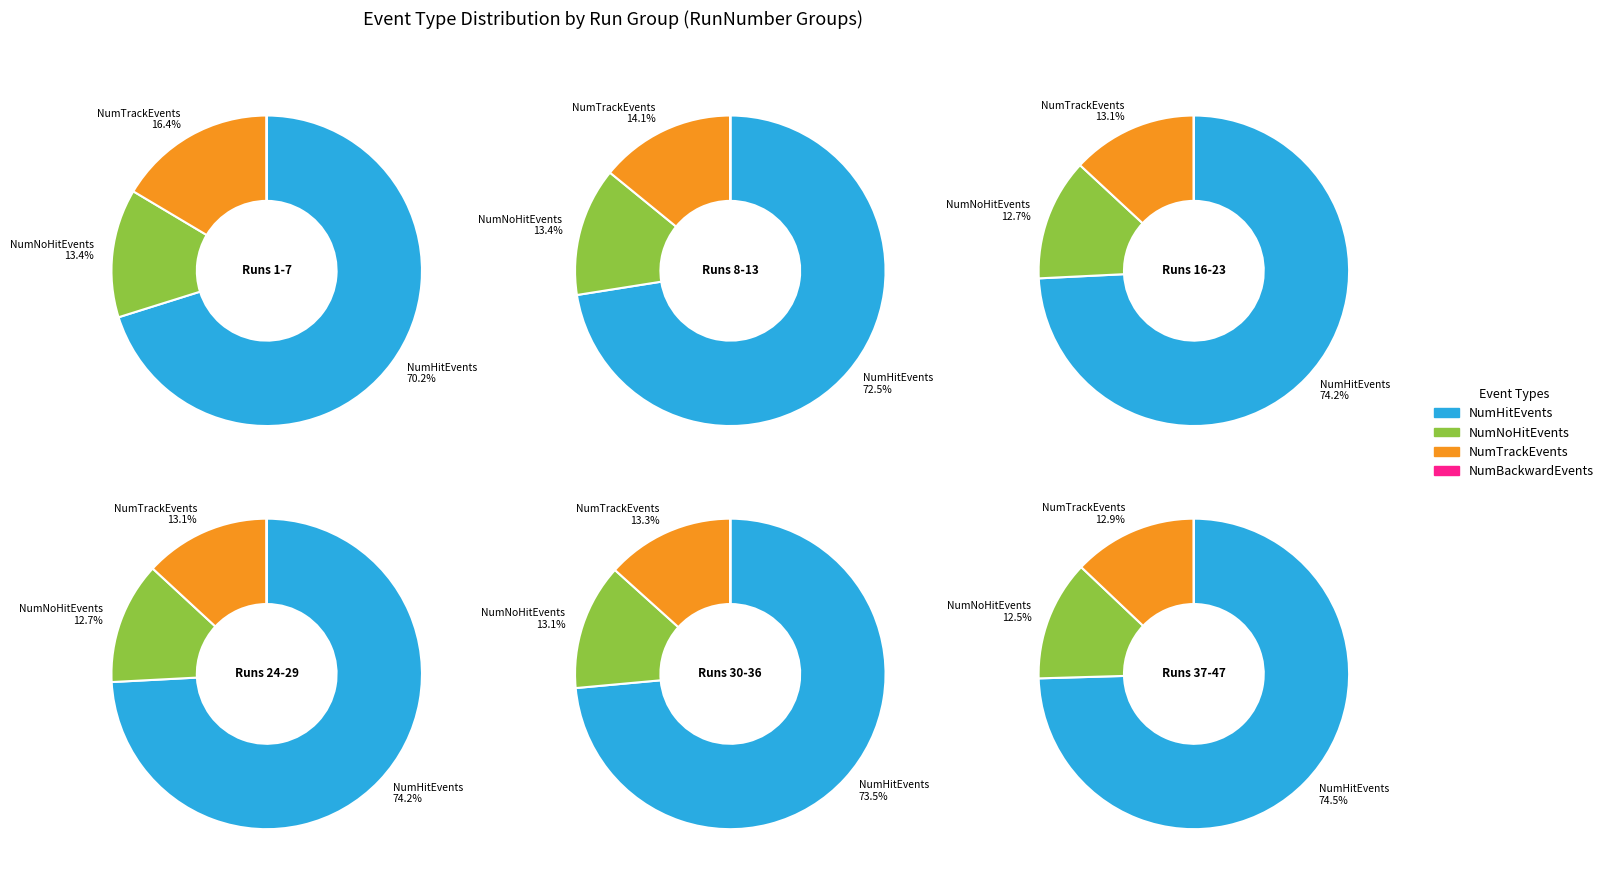

True or false: 1 accounts for 1% of the total.

False